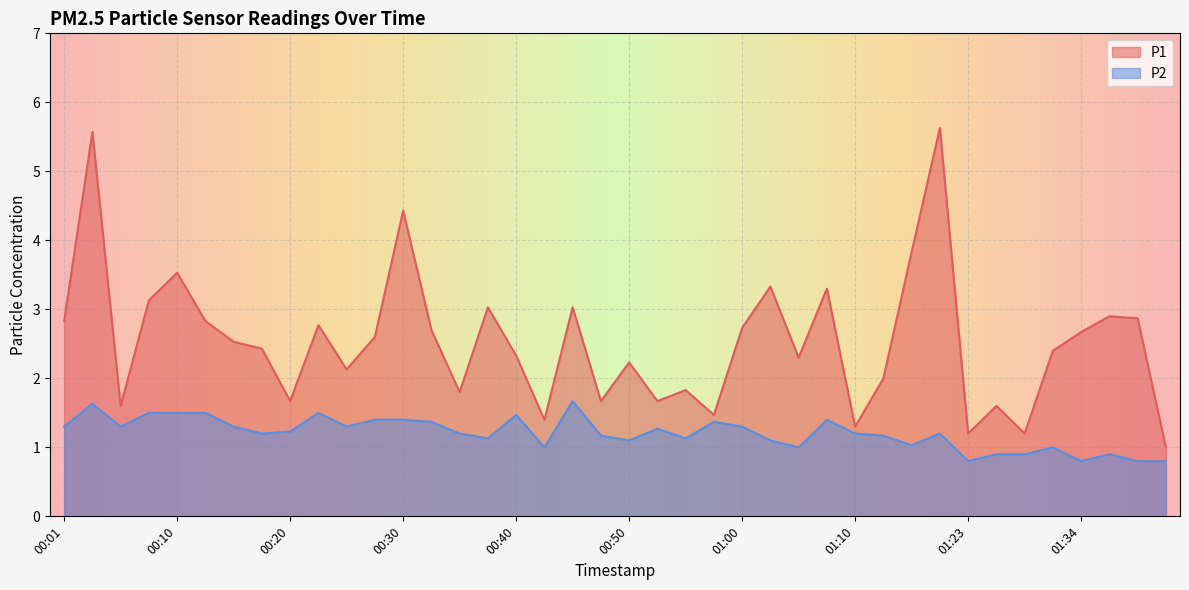

Reading left to right, extract all data points from this chart.

P1: 2.8	5.6	1.6	3.1	3.5	2.8	2.5	2.4	1.7	2.8	2.1	2.6	4.4	2.7	1.8	3.0	2.3	1.4	3.0	1.7	2.2	1.7	1.8	1.5	2.7	3.3	2.3	3.3	1.3	2.0	3.8	5.6	1.2	1.6	1.2	2.4	2.7	2.9	2.9	1.0
P2: 1.3	1.6	1.3	1.5	1.5	1.5	1.3	1.2	1.2	1.5	1.3	1.4	1.4	1.4	1.2	1.1	1.5	1.0	1.7	1.2	1.1	1.3	1.1	1.4	1.3	1.1	1.0	1.4	1.2	1.2	1.0	1.2	0.8	0.9	0.9	1.0	0.8	0.9	0.8	0.8